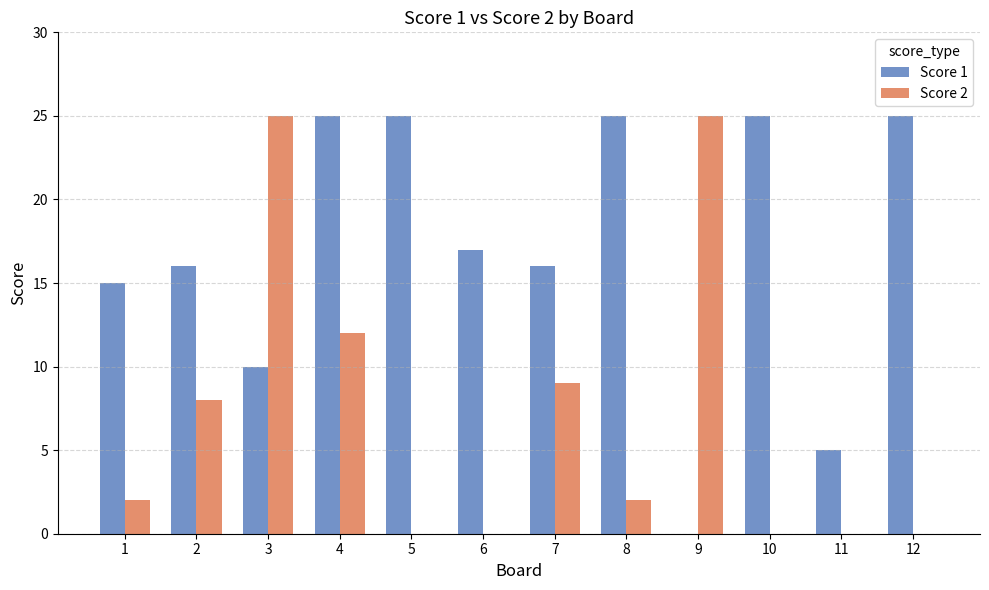

What is the maximum value shown in the chart?

25